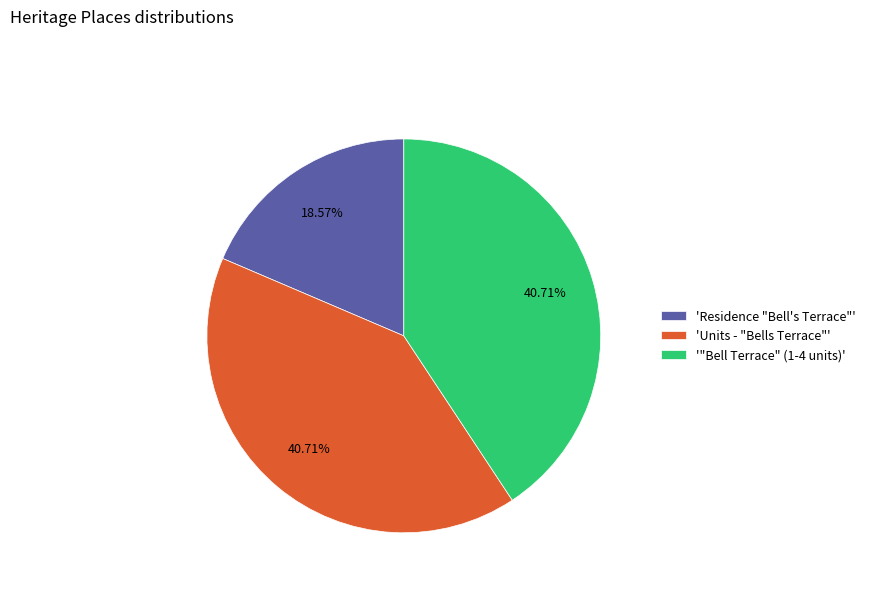

What is the smallest slice in the pie chart?

'Residence "Bell's Terrace"'